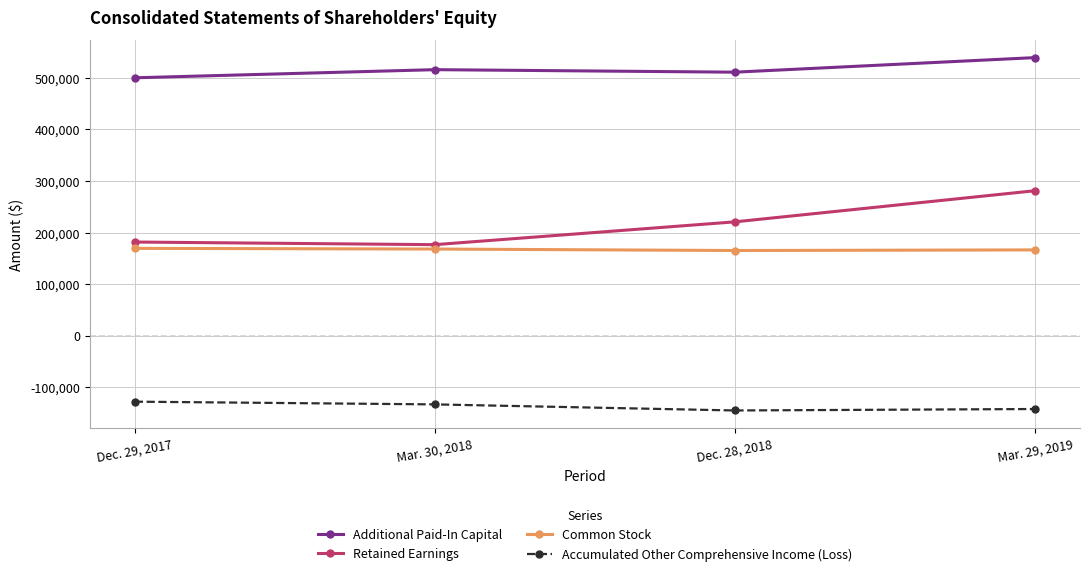

True or false: Additional Paid-In Capital and Retained Earnings intersect in this chart.

False